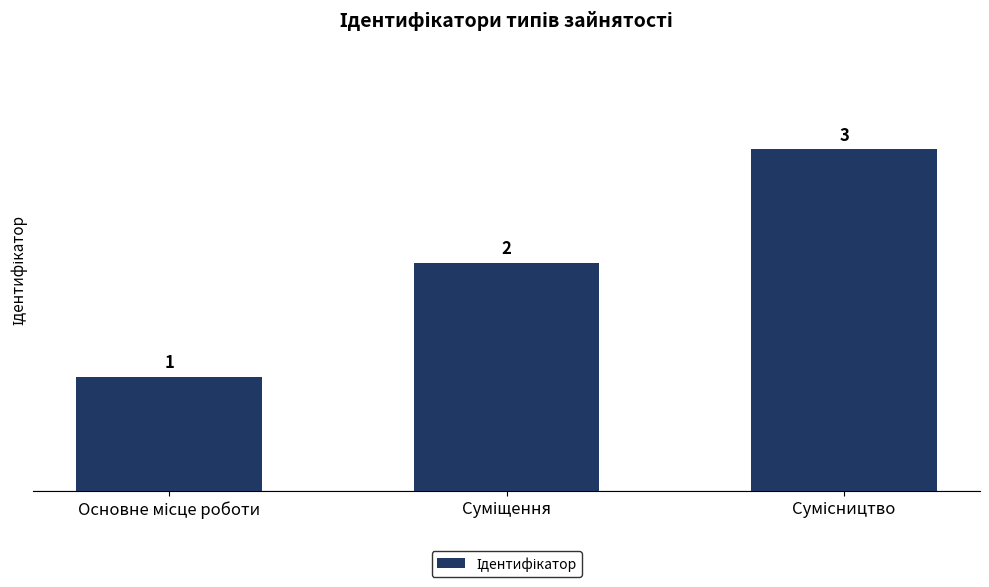

What is the sum of all values?

6